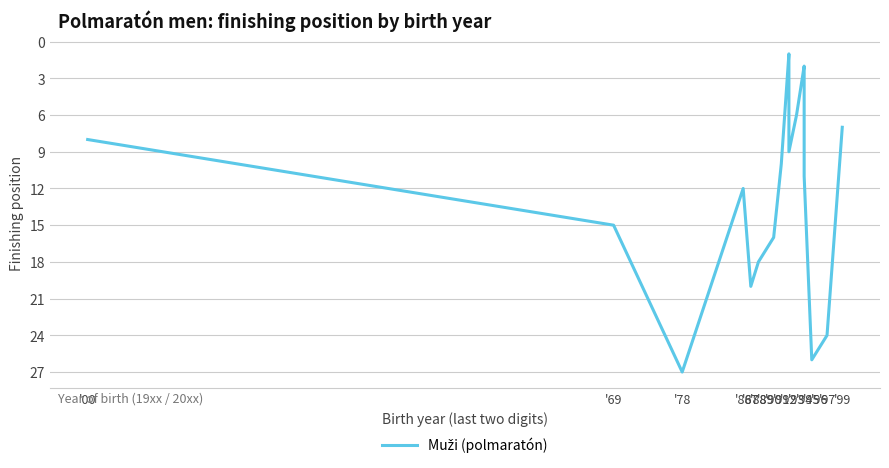

How many data points are less than 12?

10